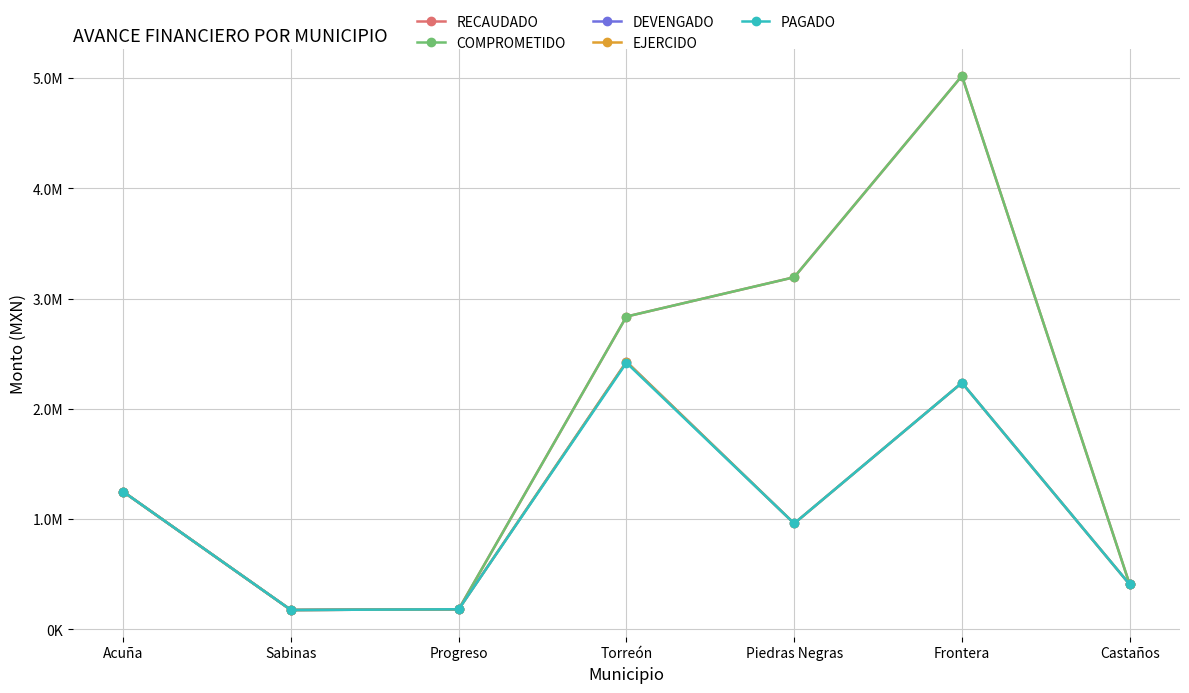

Does the chart have visible grid lines?

Yes